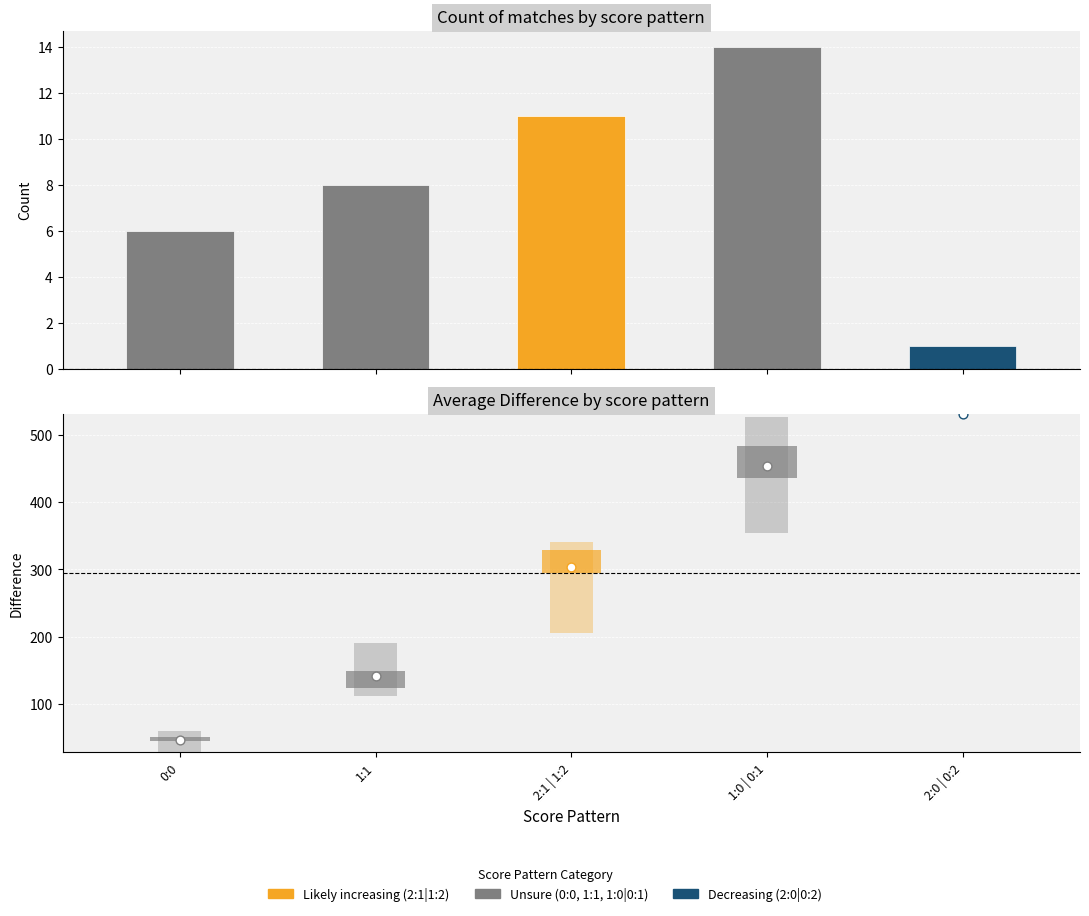

Between 0:0 and 2:1 | 1:2, which is larger?

2:1 | 1:2